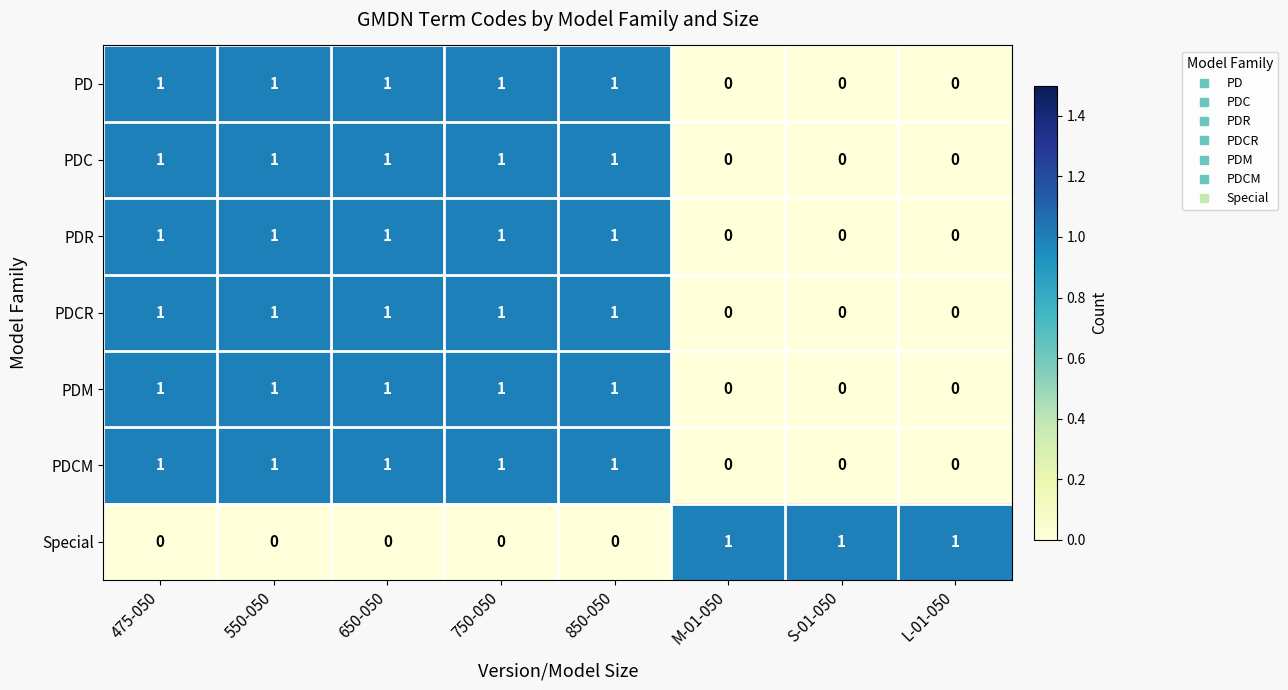

What is the total value across all series at 750-050?

6